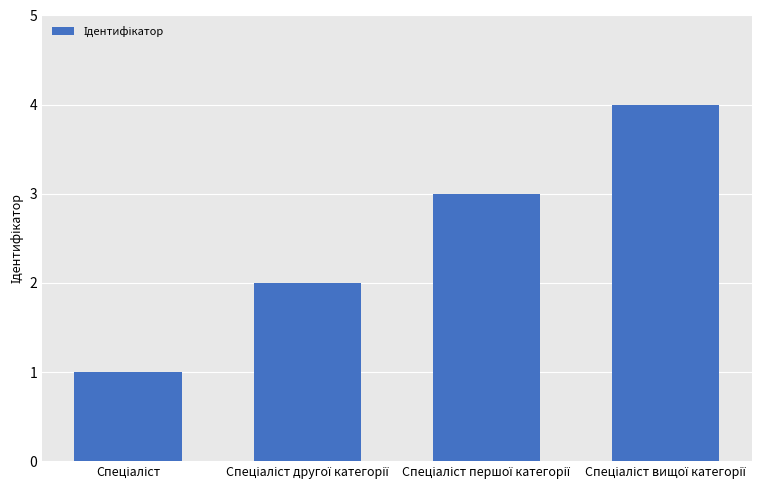

What is the difference between the maximum and minimum values?

3